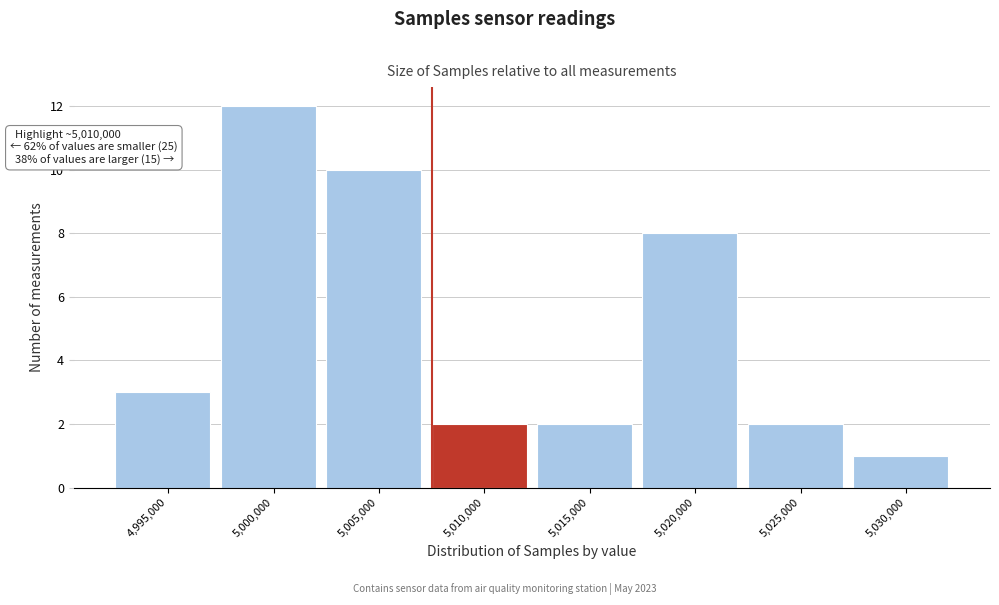

Reading left to right, list all the values displayed in this chart.

3	12	10	2	2	8	2	1